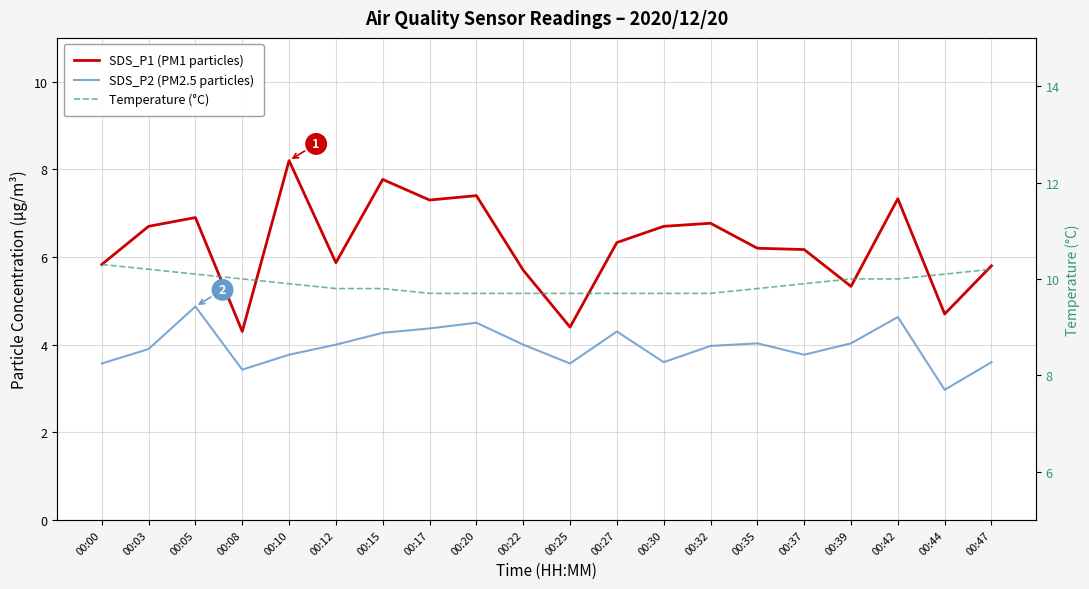

In SDS_P2 (PM2.5 particles), how many points are lower than both neighbors (excluding endpoints)?

5